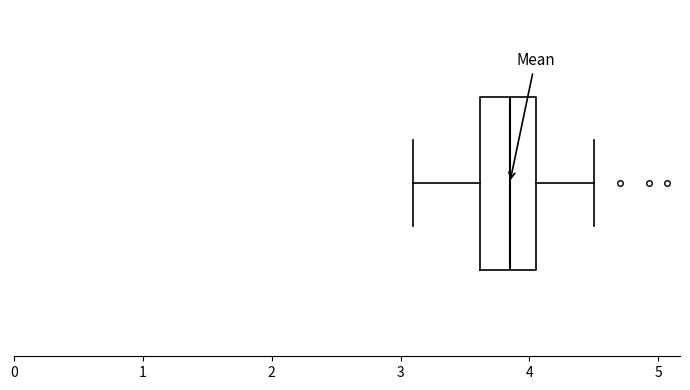

Read this box plot against the x-axis: the position of the median line, the range covered by the box, and the ends of both whiskers. The values are not printed on the chart, so give them approximately, as read against the axis.

median 3.9, box 3.6 to 4.1, whiskers 3.1 to 4.5